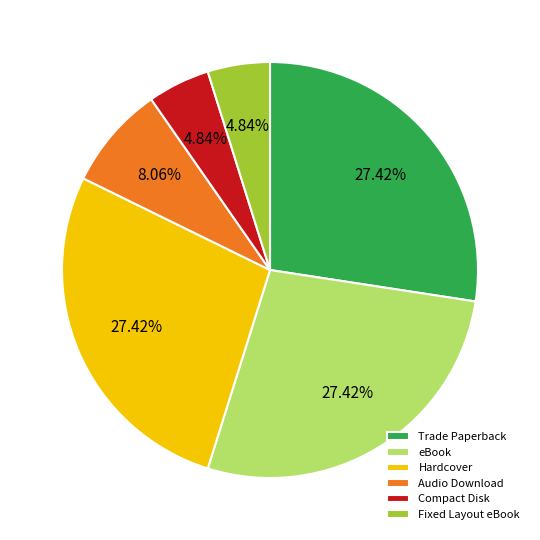

Combined, do Audio Download and eBook account for over 50%?

No